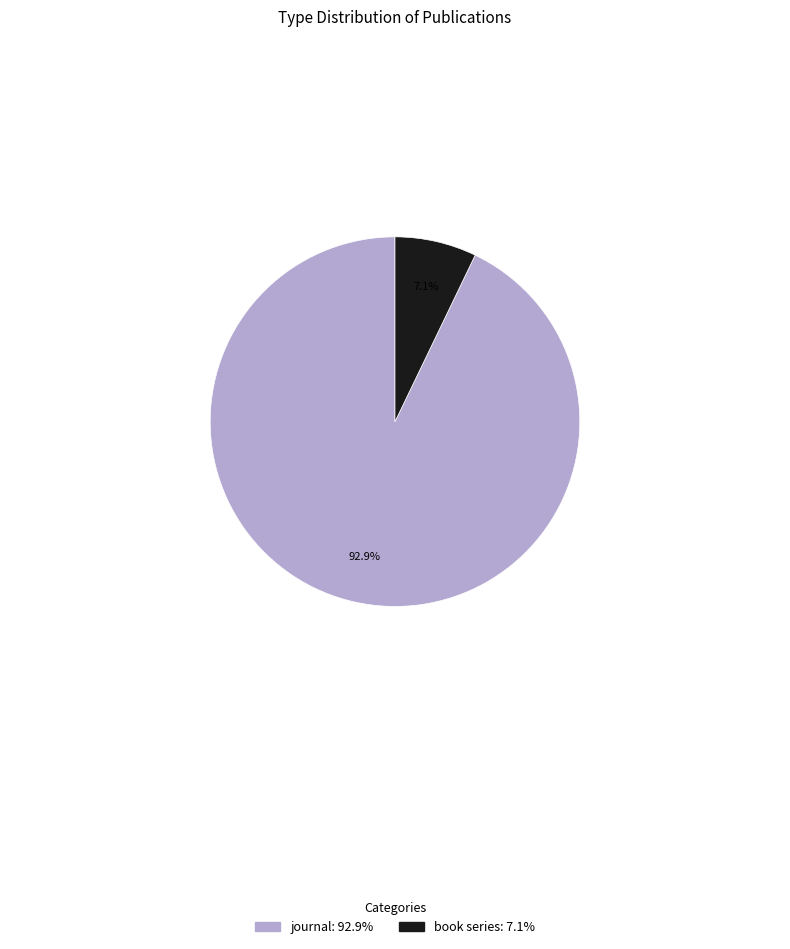

To the nearest percent, what portion does book series represent?

7%